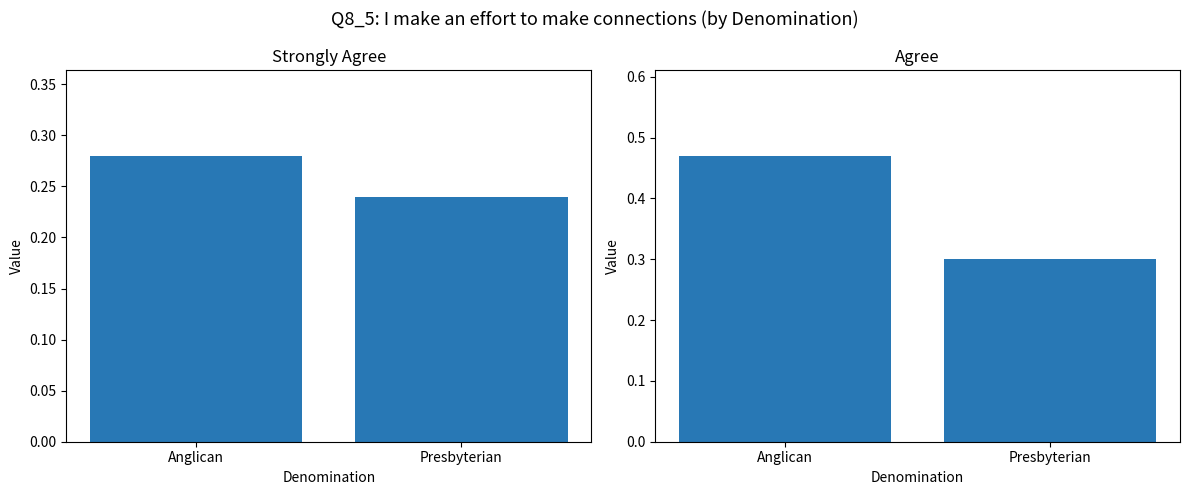

Reading left to right, what are all the values shown in this chart?

Strongly agree: Anglican=0.3	Presbyterian=0.2
Agree: Anglican=0.5	Presbyterian=0.3